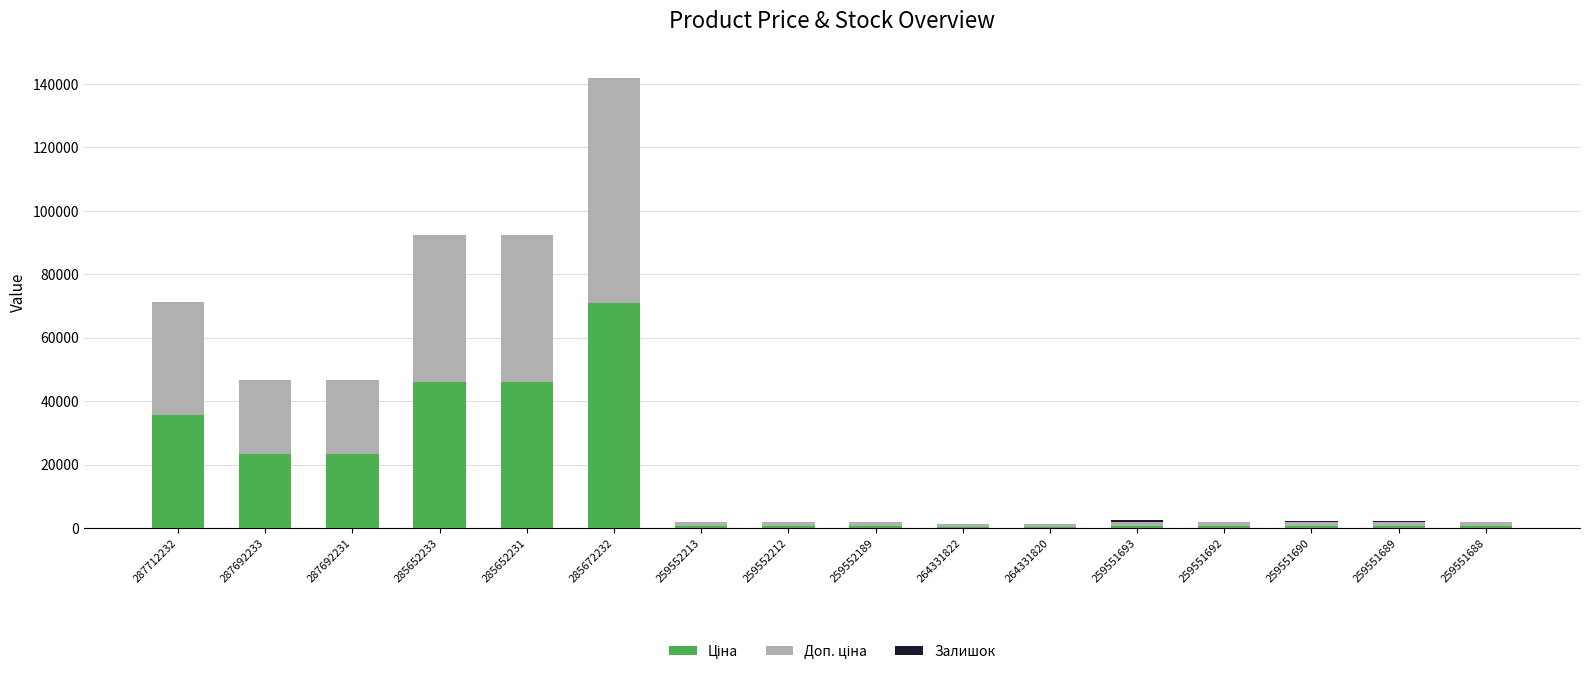

At which category is the sum across all series the highest?

285672232